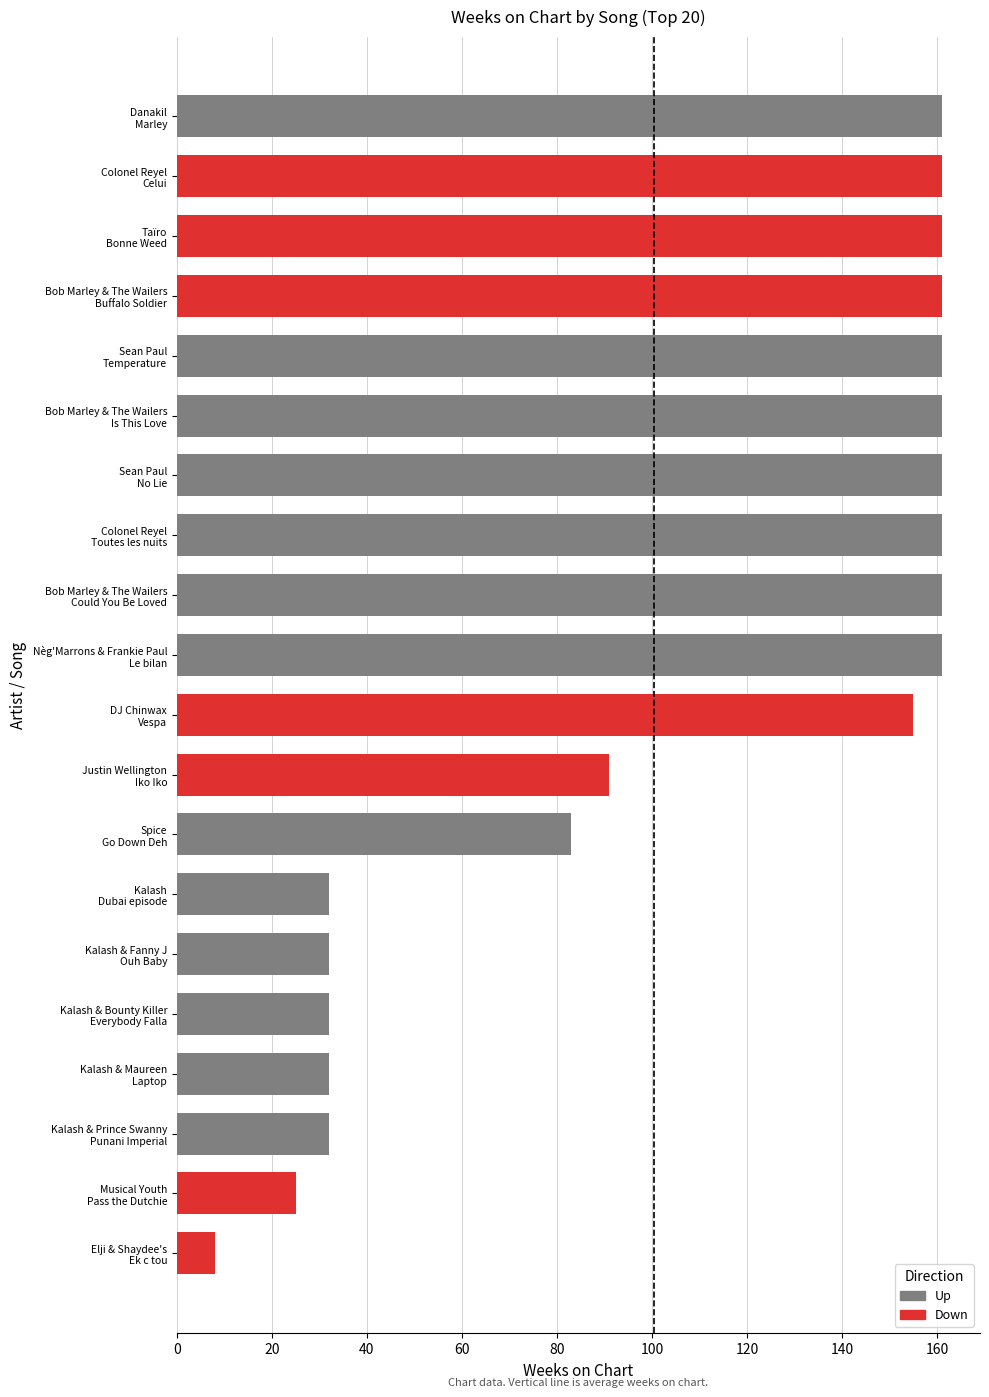

What is the smallest value displayed?

8